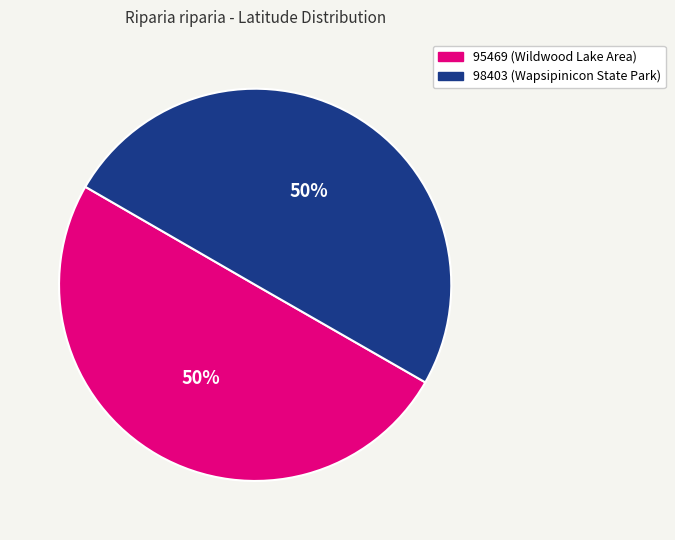

What percentage is the 98403 slice, to the nearest percent?

50%